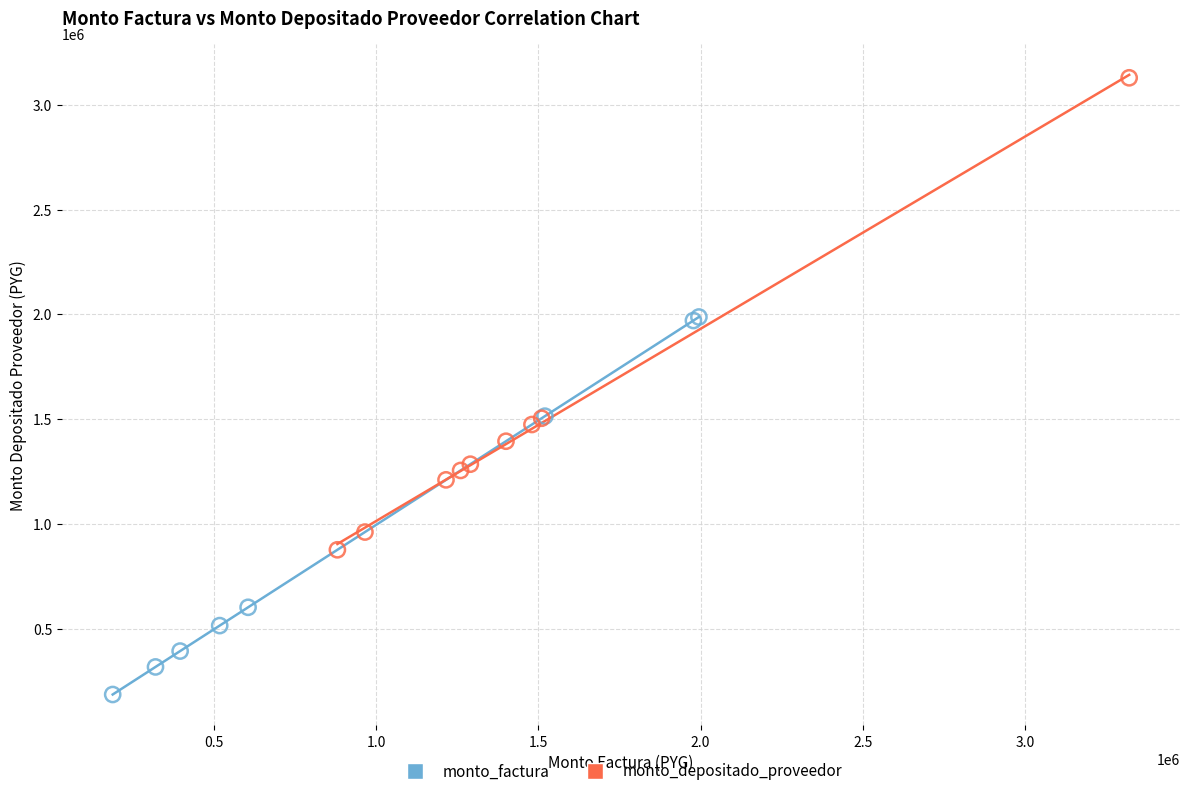

Which series contains the highest Y value?

monto_depositado_proveedor